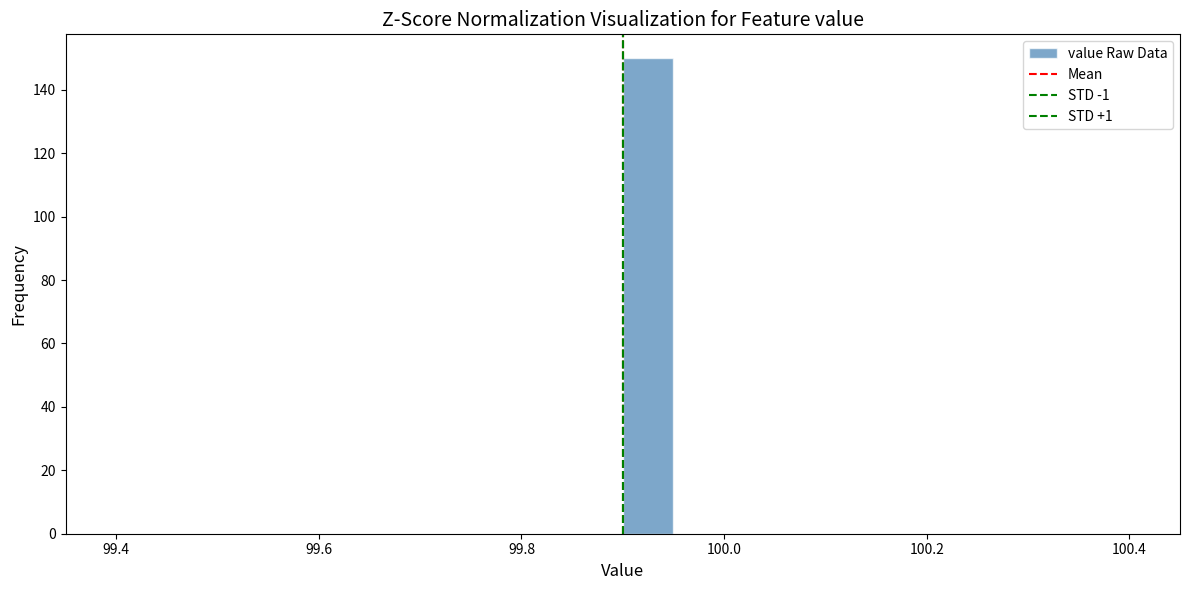

Around what value on the x-axis is the tallest bar? Give the approximate position of its centre, as read against the axis.

99.92